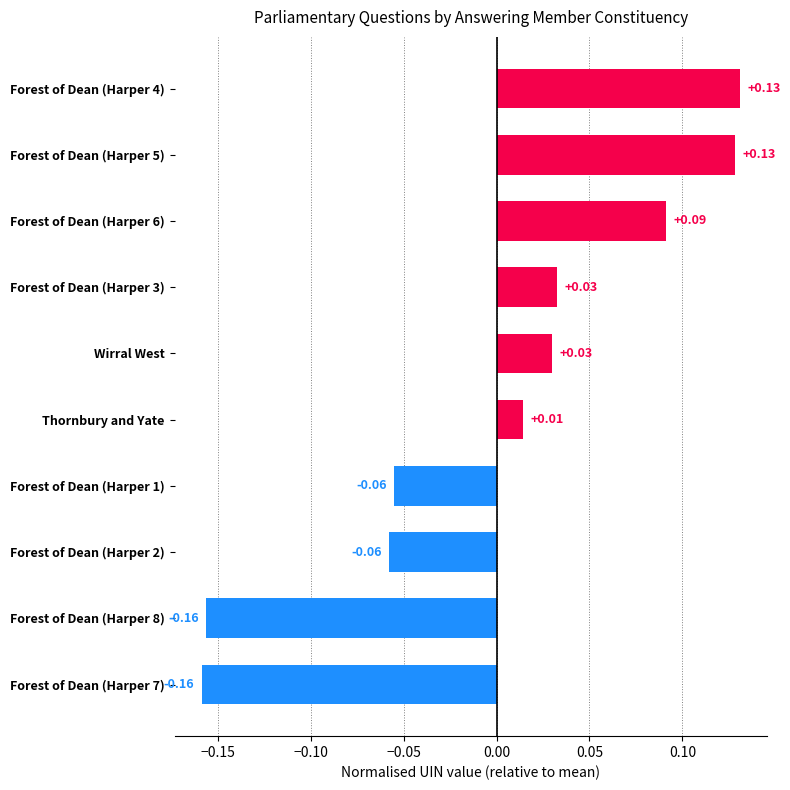

What is the difference between the maximum and second lowest values?

0.3